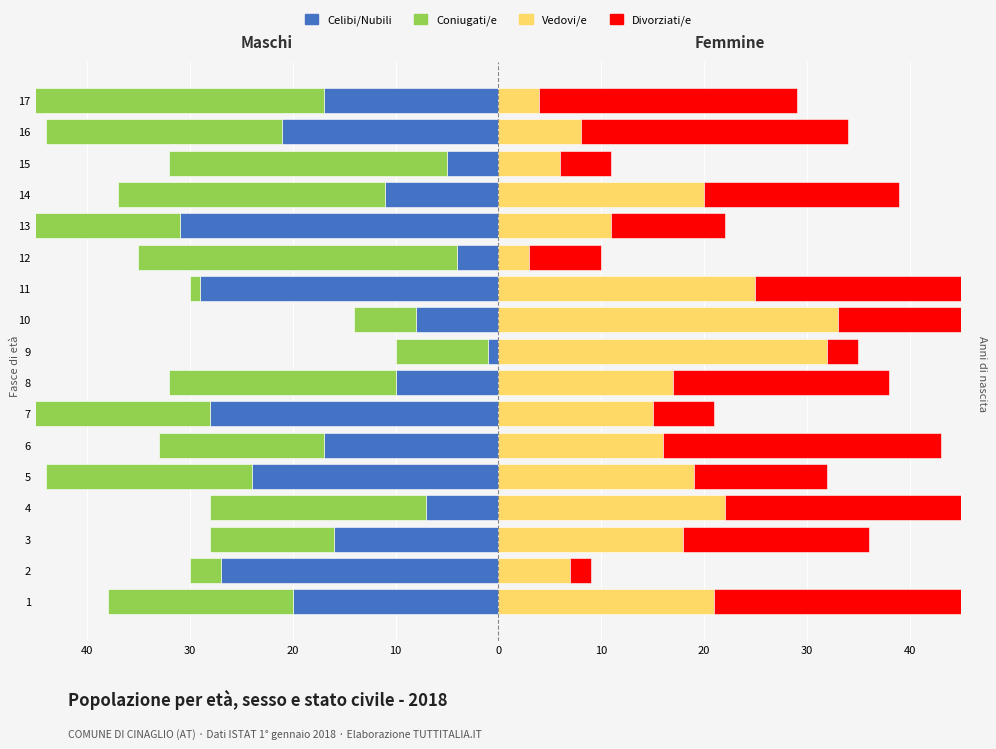

Reading left to right, extract all data points from this chart.

Celibi/Nubili: -20	-27	-16	-7	-24	-17	-28	-10	-1	-8	-29	-4	-31	-11	-5	-21	-17
Coniugati/e: -18	-3	-12	-21	-20	-16	-19	-22	-9	-6	-1	-31	-33	-26	-27	-23	-35
Vedovi/e: 21	7	18	22	19	16	15	17	32	33	25	3	11	20	6	8	4
Divorziati/e: 24	2	18	33	13	27	6	21	3	17	35	7	11	19	5	26	25